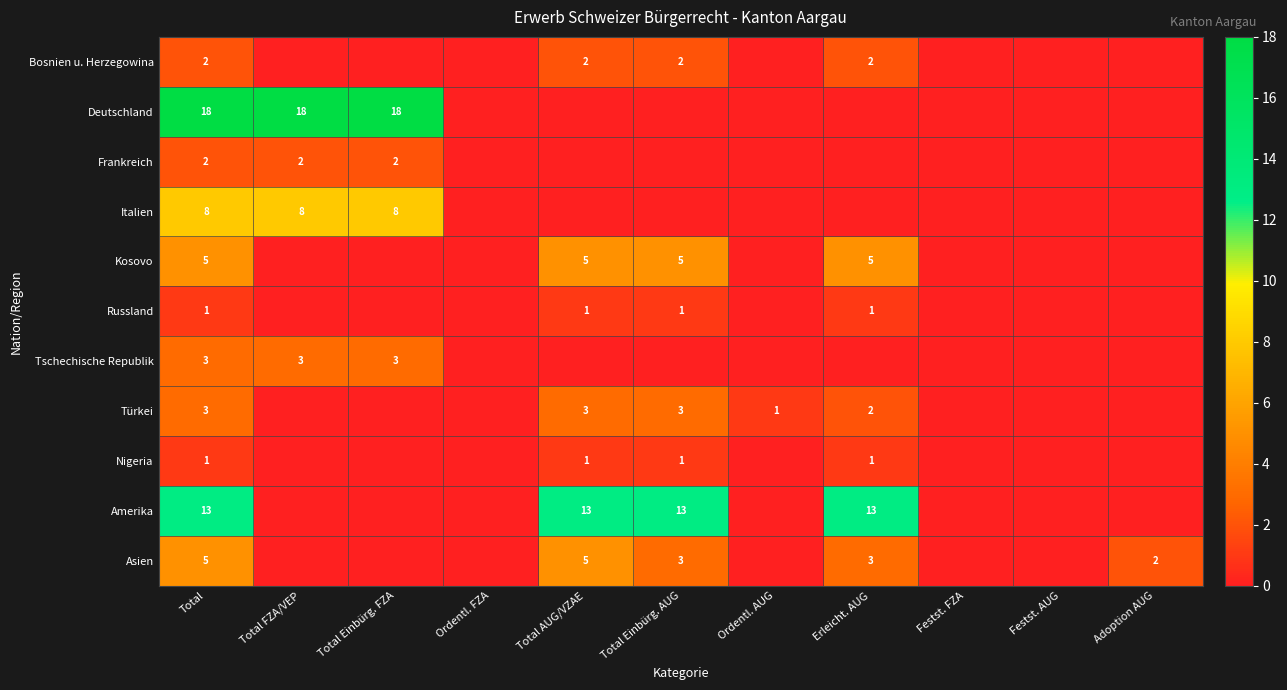

What is the spread (max minus min) of values at Total Einbürg. AUG?

13